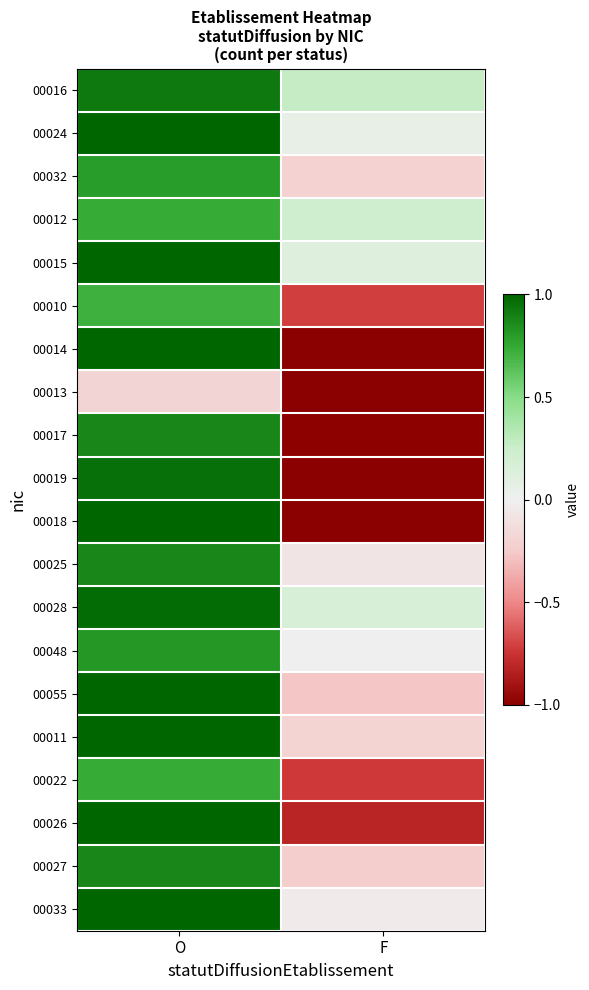

How many distinct data groups are displayed?

20